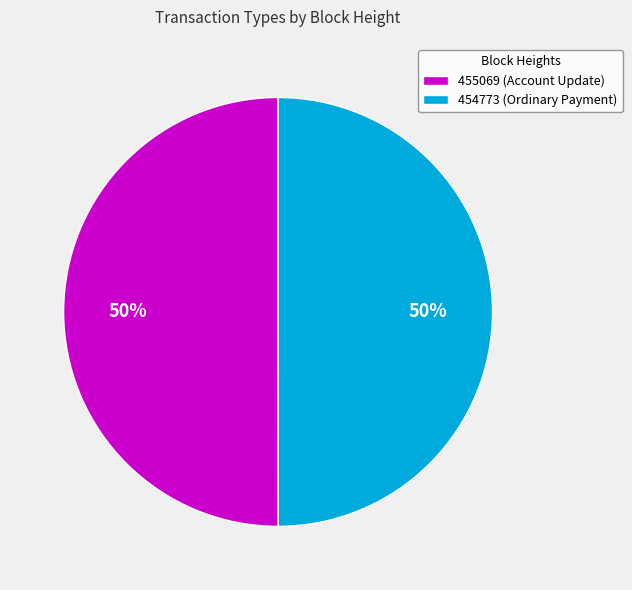

Do 454773 (Ordinary Payment) and 455069 (Account Update) together represent more than half of the pie?

Yes